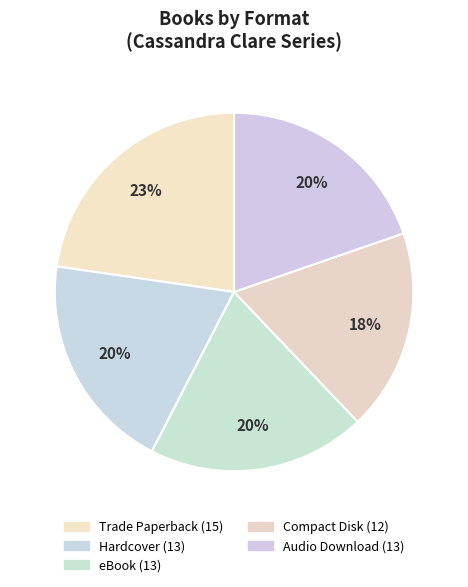

Does Hardcover represent more than half of the total?

No